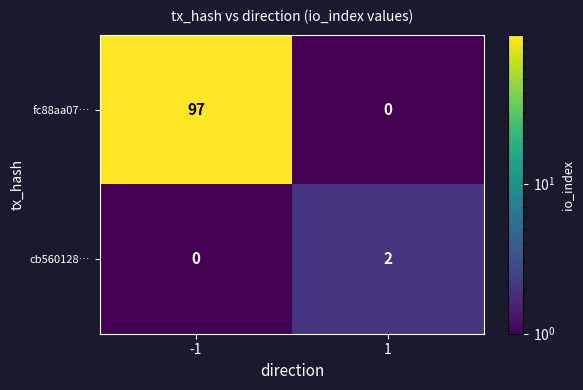

Is the value of cb560128… at 1 greater than the value of fc88aa07… at 1?

Yes